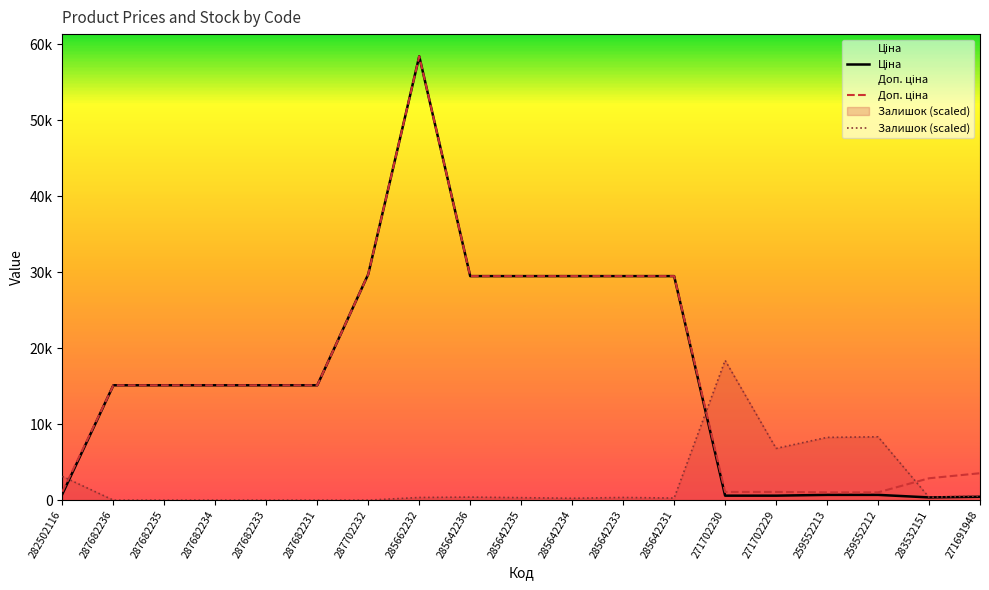

What is the difference between the Залишок (scaled) values at 287682235 and 259552212?

8338.3